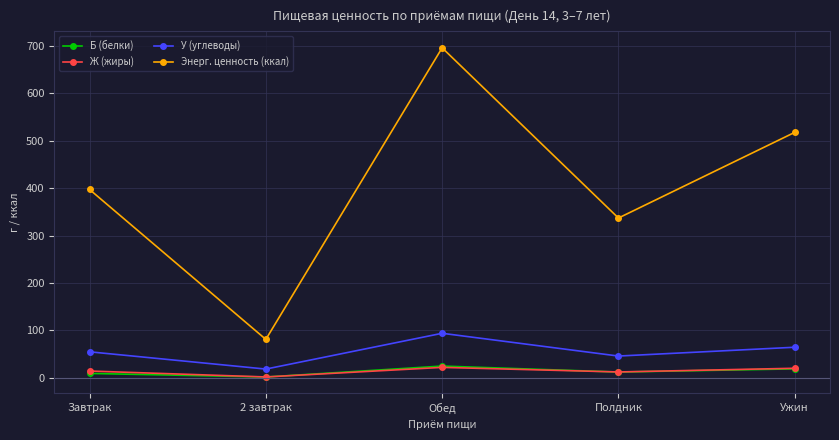

At which category is the sum across all series the highest?

Обед